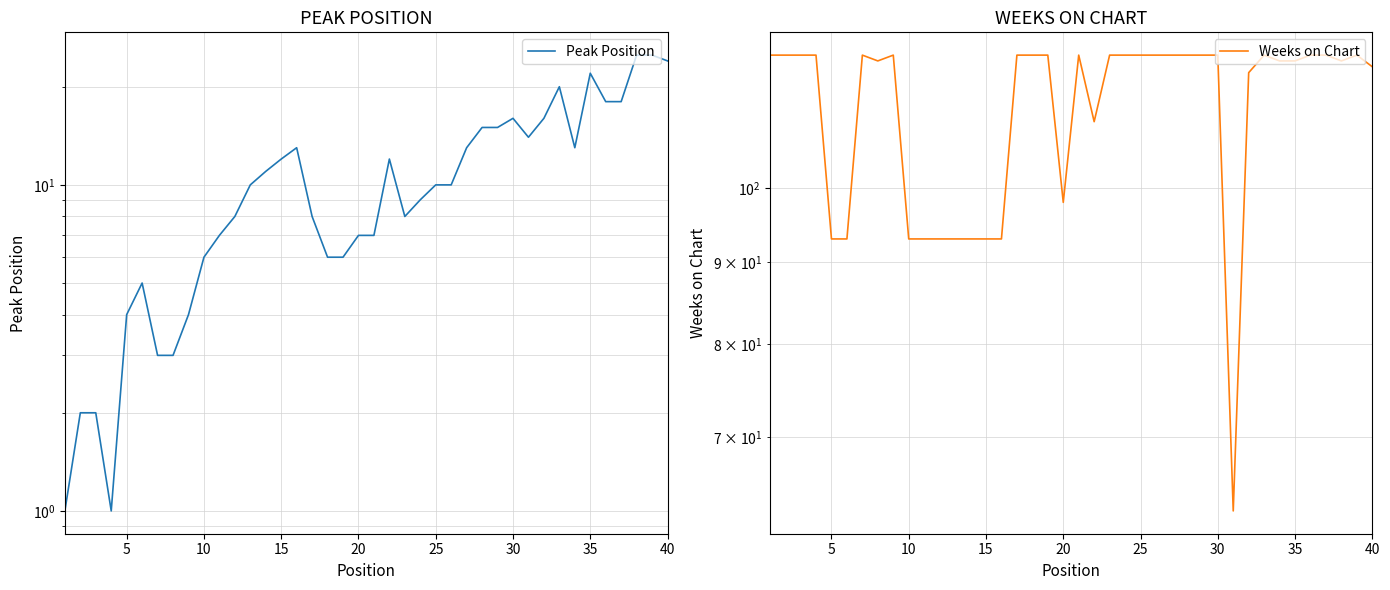

Reading left to right, list all the values displayed in this chart.

Peak Position: 1	2	2	1	4	5	3	3	4	6	7	8	10	11	12	13	8	6	6	7	7	12	8	9	10	10	13	15	15	16	14	16	20	13	22	18	18	25	25	24
Weeks on Chart: 121	121	121	121	93	93	121	120	121	93	93	93	93	93	93	93	121	121	121	98	121	110	121	121	121	121	121	121	121	121	63	118	121	120	120	121	121	120	121	119